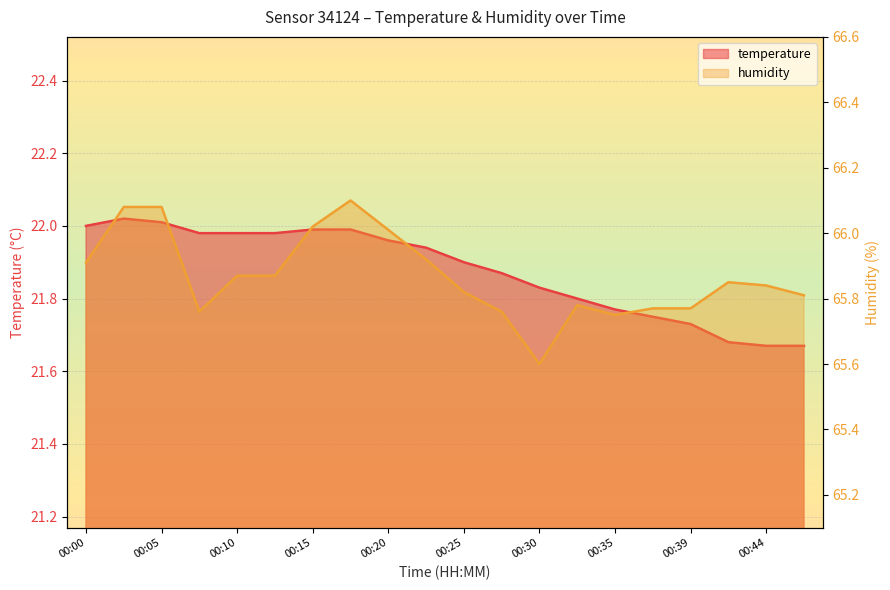

How many lines are shown in the chart?

2